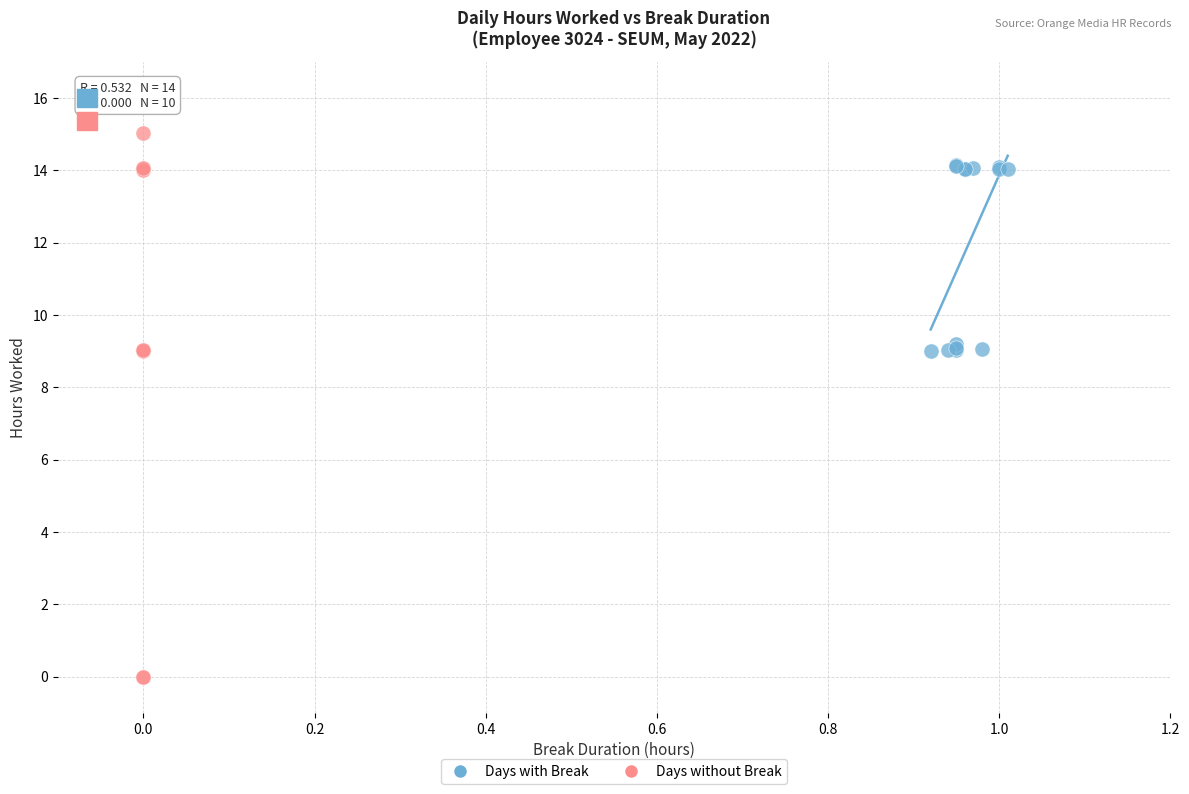

Which series contains the highest Y value?

Days without Break